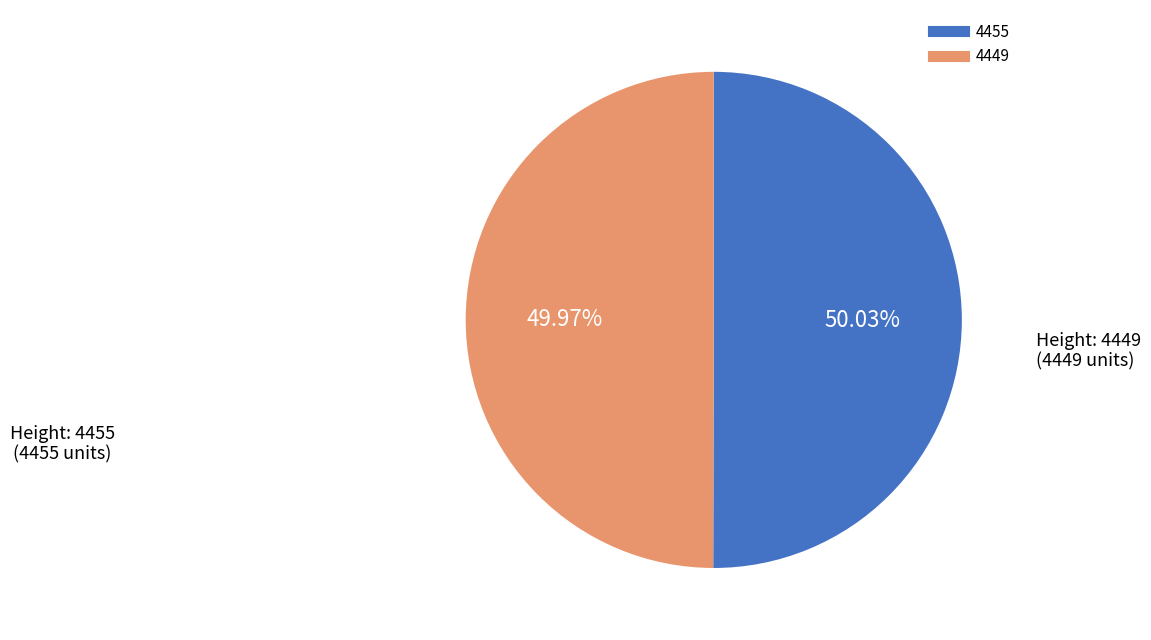

Is there any slice that represents more than half of the pie?

Yes